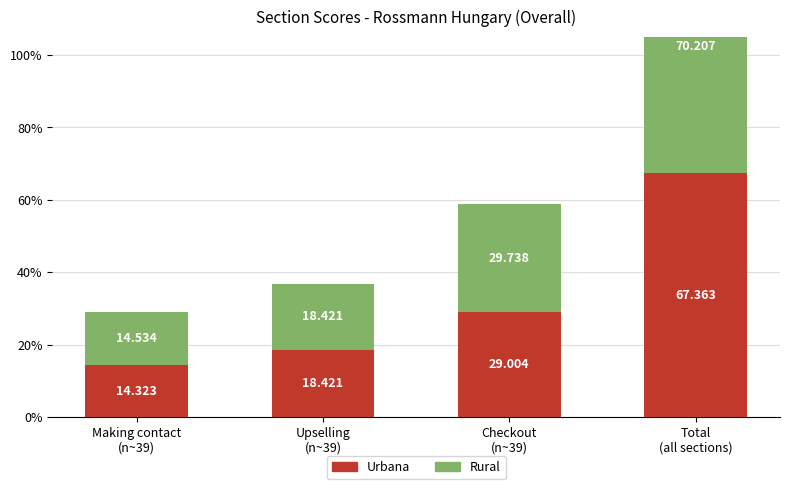

Rank the series by their maximum value, from highest to lowest.

Rural, Urbana